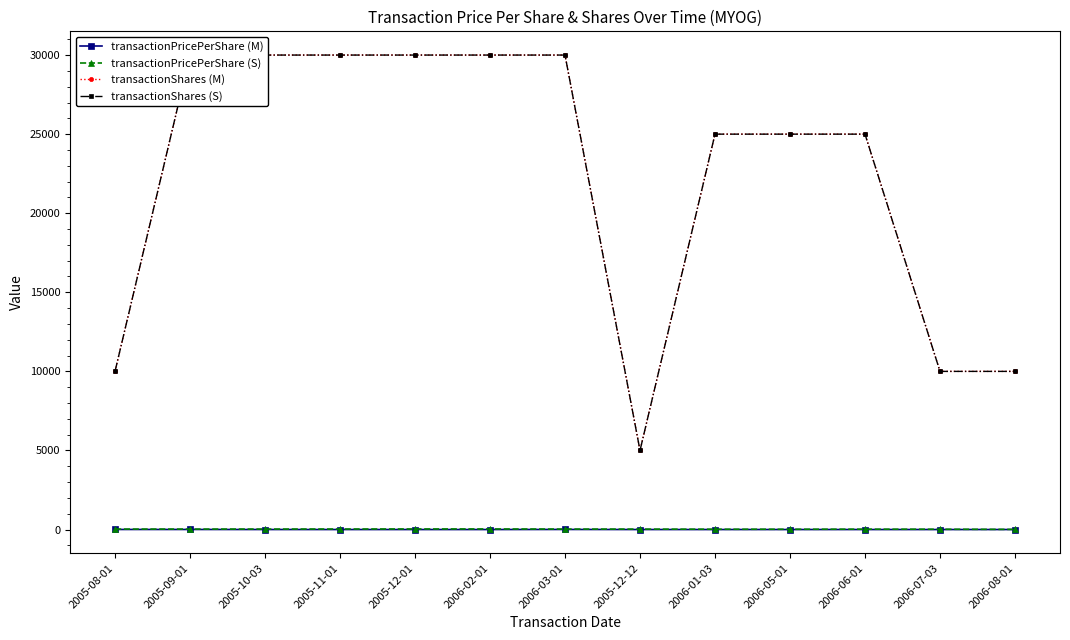

At which label does transactionShares (M) first exceed 25000?

2005-09-01